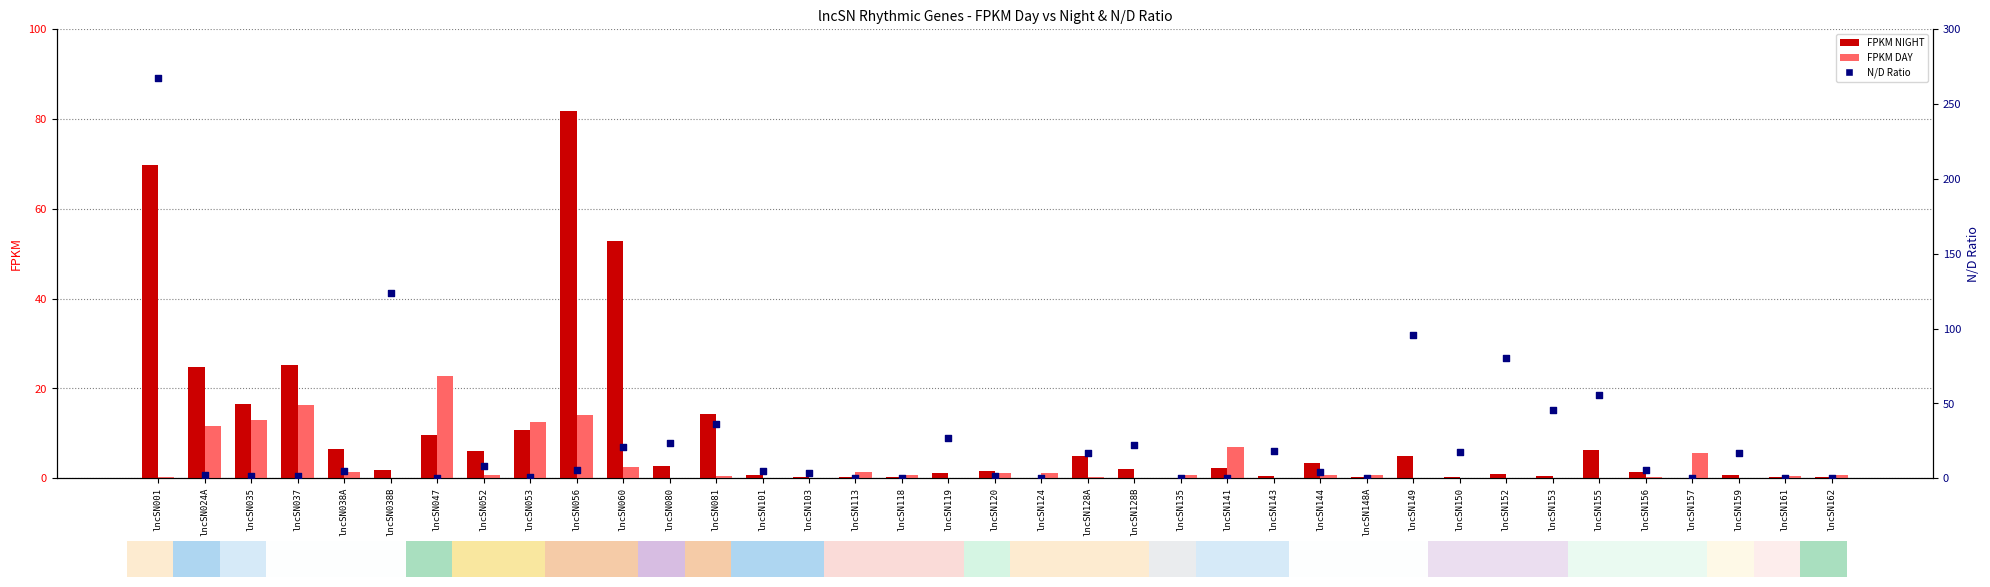

Which series has the largest Y range (max minus min)?

N/D Ratio